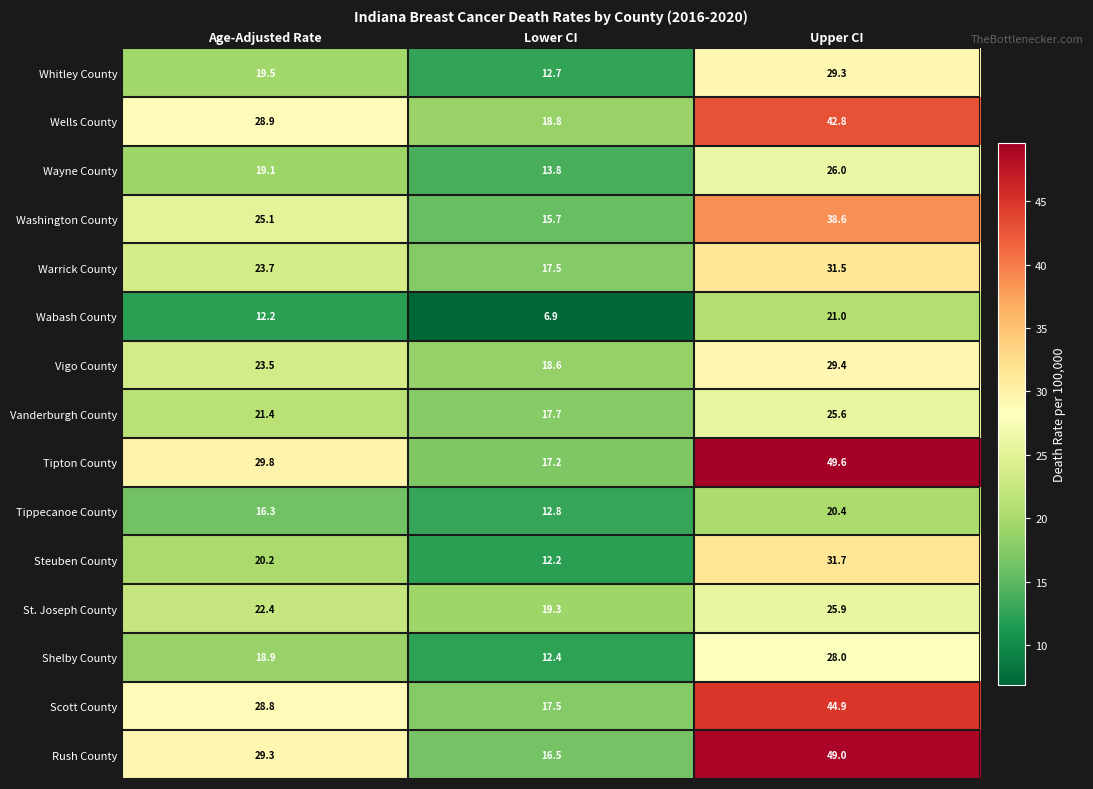

What is the total value across all series at Age-Adjusted Rate?

339.1